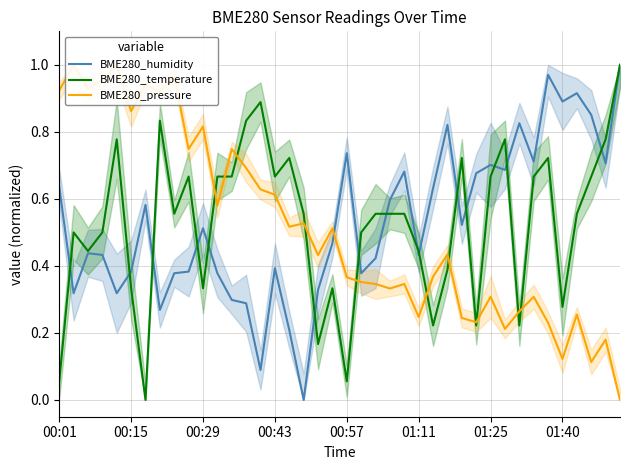

The BME280_humidity series shows 0.2 at 00:15. True or false?

False